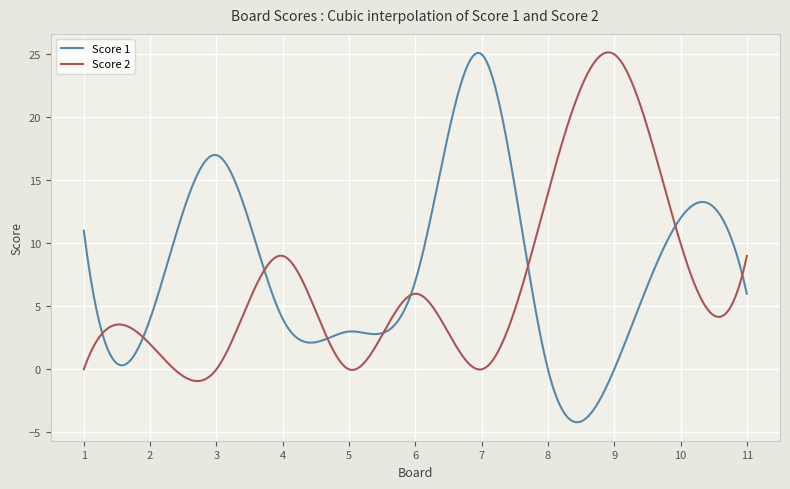

Count the number of categories in the chart.

400